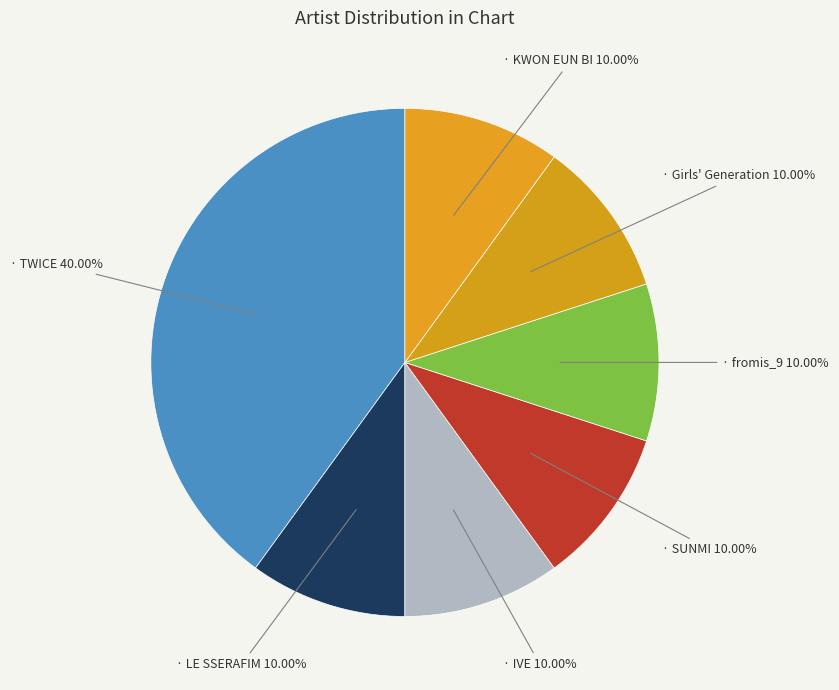

Rank the categories by value from lowest to highest.

LE SSERAFIM, IVE, SUNMI, fromis_9, Girls' Generation, KWON EUN BI, TWICE